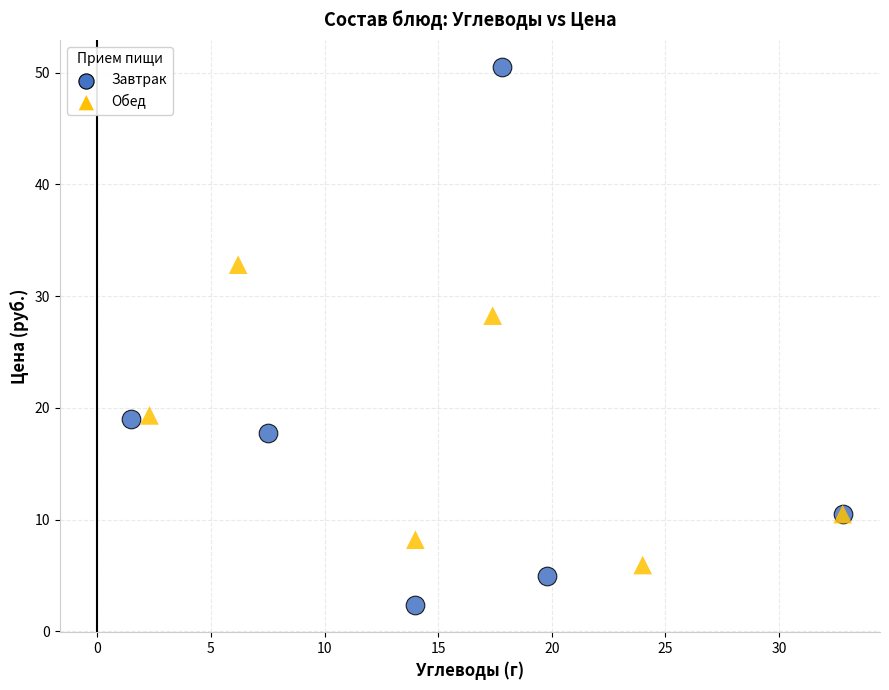

Which series contains the lowest Y value?

Завтрак